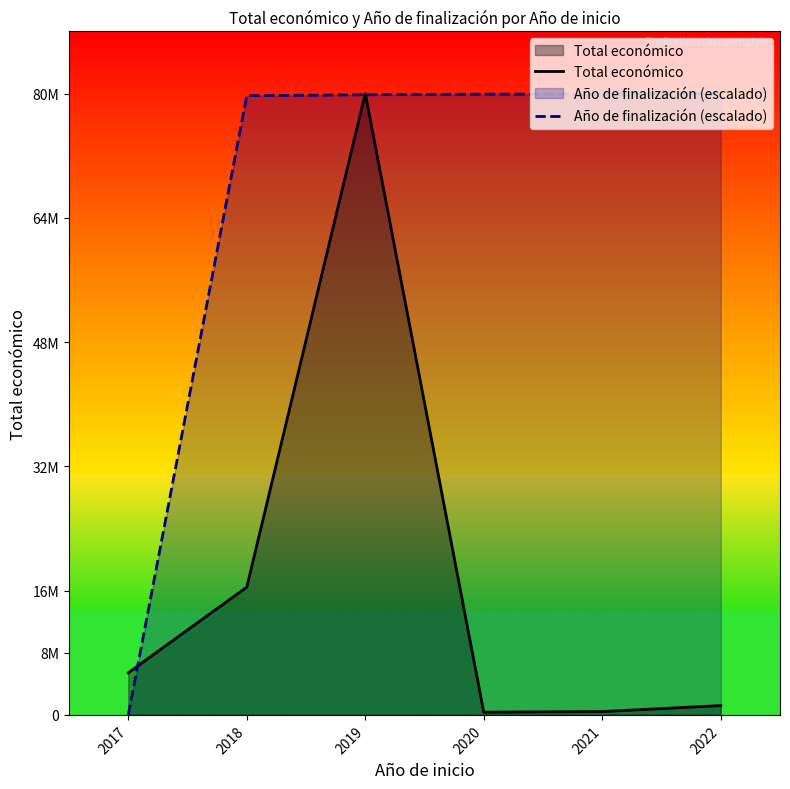

Between 2019 and 2022, which series saw the biggest shift?

Total económico